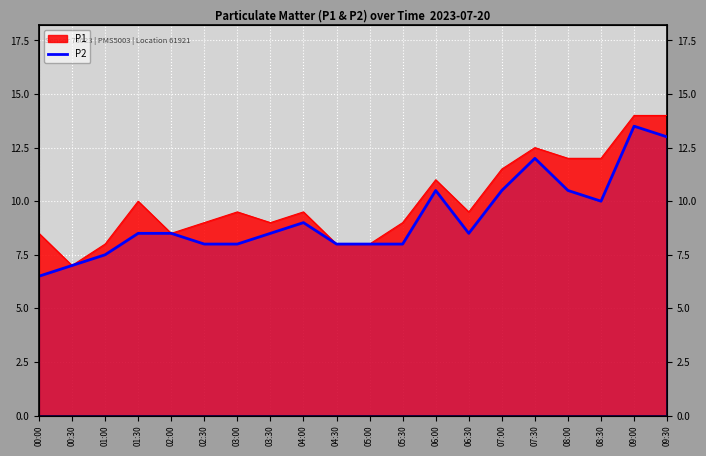

The chart shows a value of 8.0 at 02:30. True or false?

True